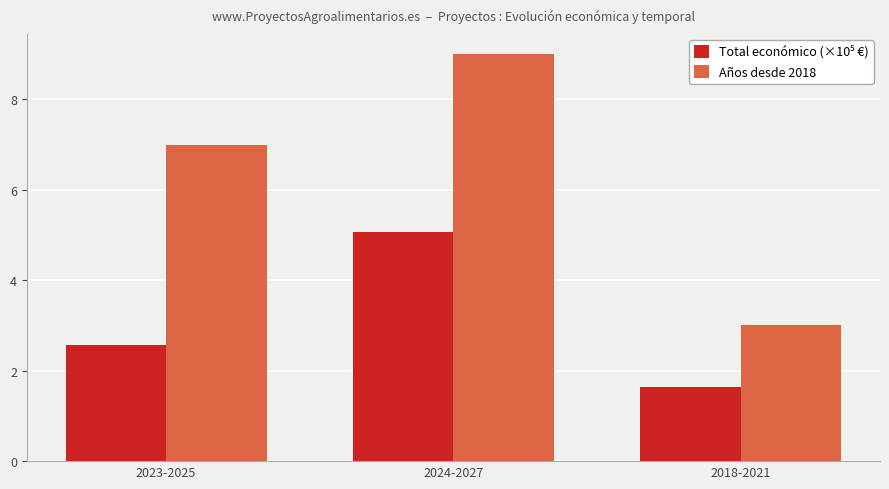

Which series has the largest range (max minus min)?

Años desde 2018